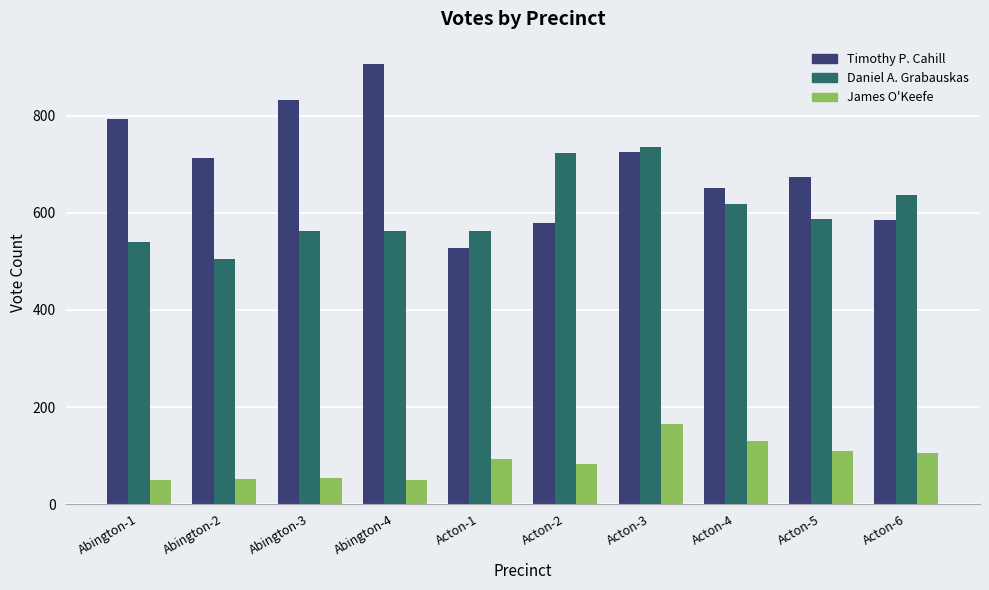

What is the difference between the second highest and second lowest values in the Daniel A. Grabauskas series?

184